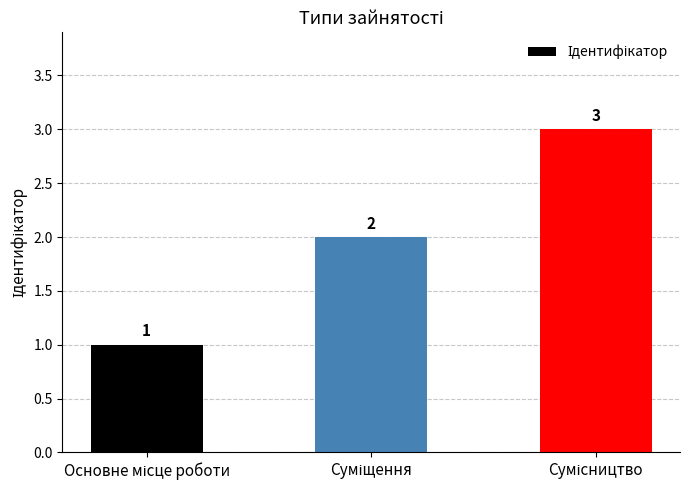

What is the greatest value displayed?

3